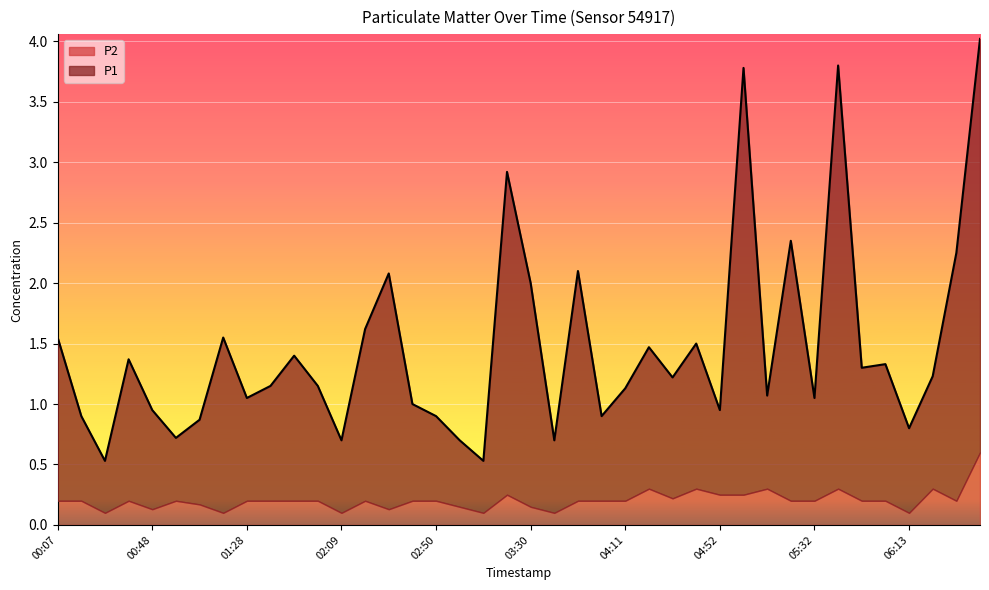

Reading right to left, list all the values displayed in this chart.

06:44=4.0	06:33=2.2	06:23=1.2	06:13=0.8	06:03=1.3	05:53=1.3	05:43=3.8	05:32=1.1	05:22=2.4	05:12=1.1	05:02=3.8	04:52=0.9	04:41=1.5	04:31=1.2	04:21=1.5	04:11=1.1	04:00=0.9	03:50=2.1	03:40=0.7	03:30=2.0	03:20=2.9	03:10=0.5	03:00=0.7	02:50=0.9	02:39=1.0	02:29=2.1	02:19=1.6	02:09=0.7	01:58=1.1	01:48=1.4	01:38=1.1	01:28=1.1	01:18=1.6	01:08=0.9	00:58=0.7	00:48=0.9	00:38=1.4	00:28=0.5	00:18=0.9	00:07=1.6